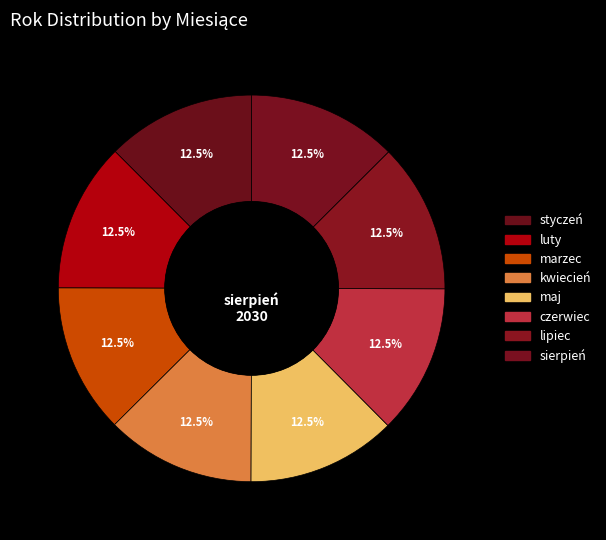

How many slices are in this pie chart?

8